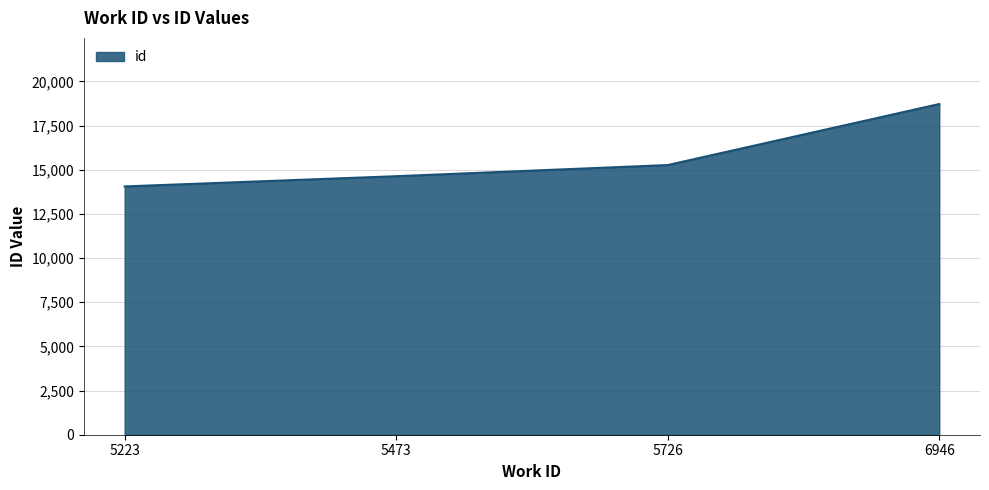

True or false: the data shows 19204 at 5473.

False